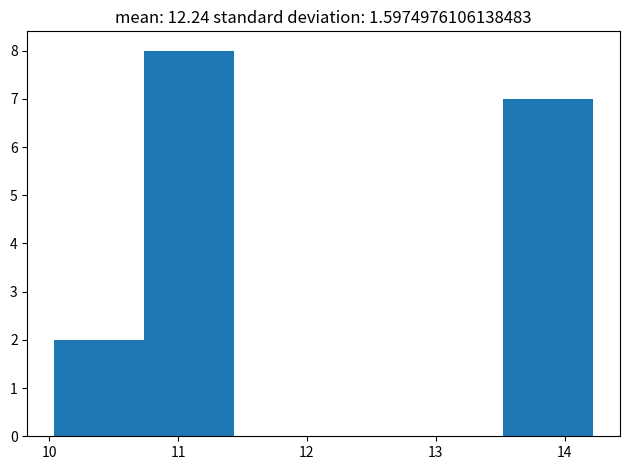

Over which range of the x-axis is the bar tallest?

10.7 to 11.4